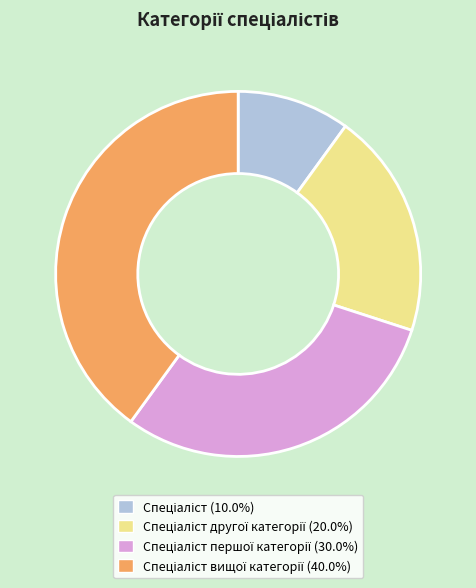

Is there any slice that represents more than half of the pie?

No